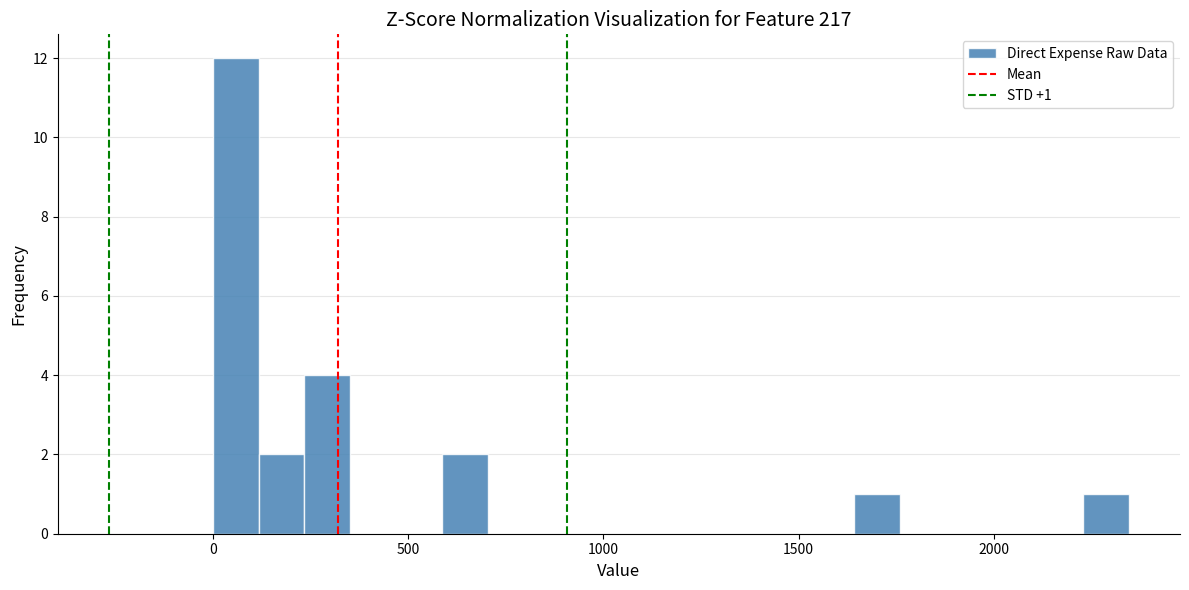

Around what value on the x-axis is the tallest bar? Give the approximate position of its centre, as read against the axis.

50